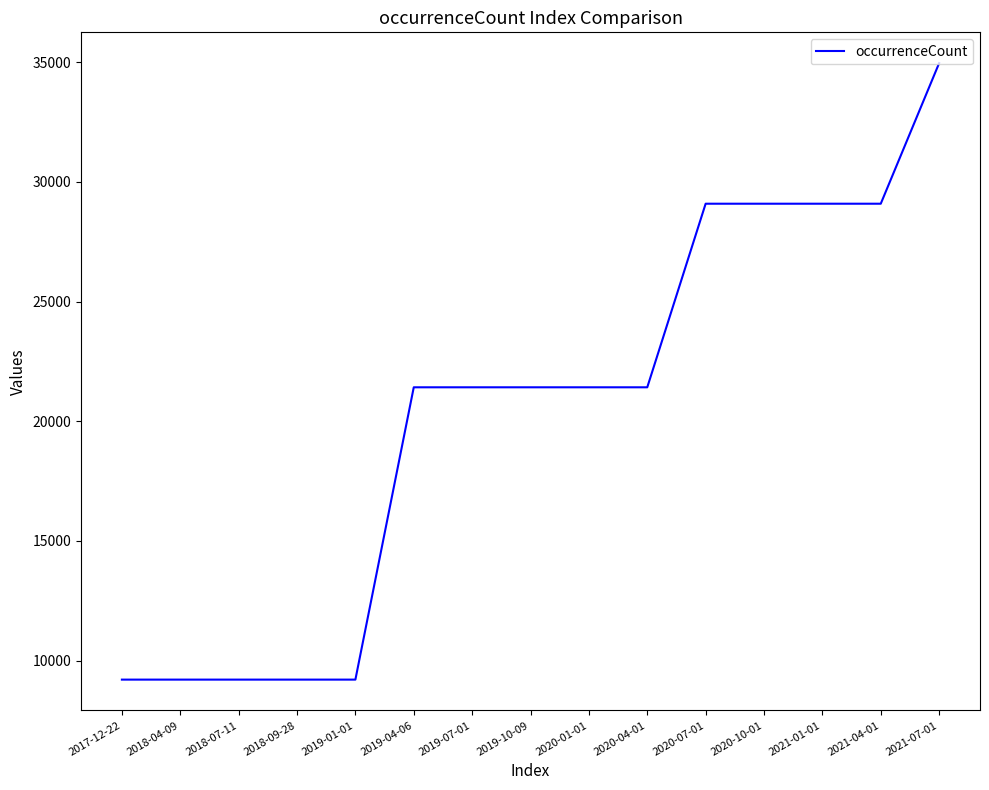

What position from the left is 2019-04-06?

6